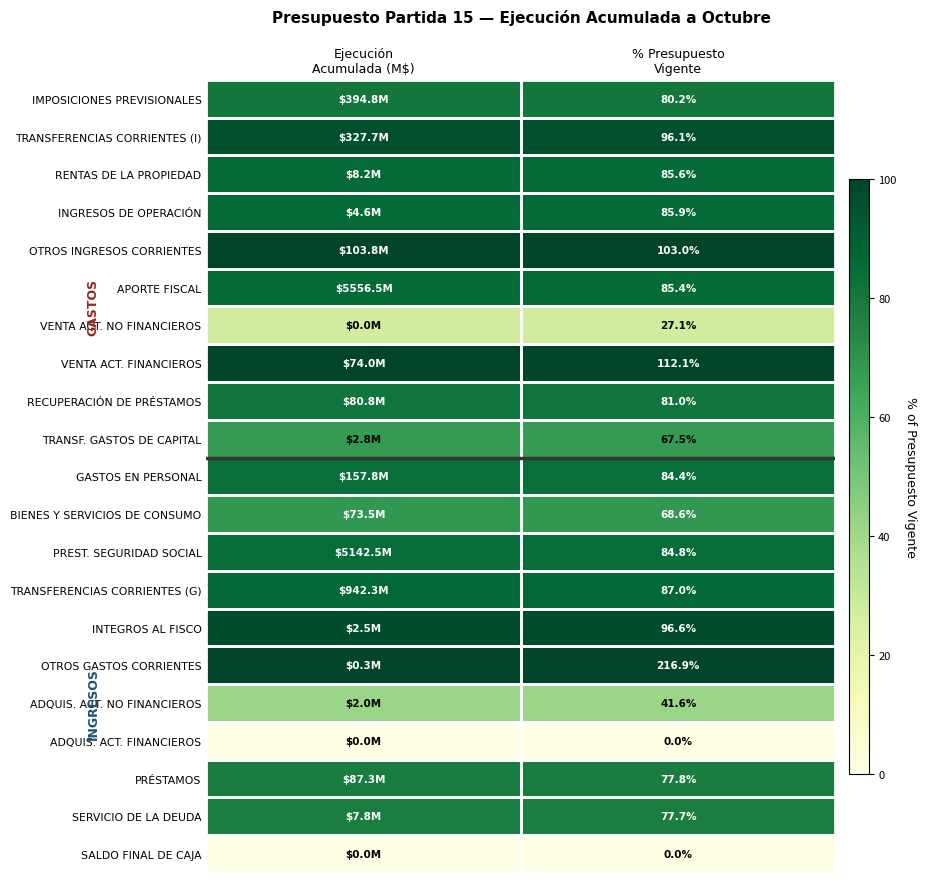

What is the difference between the highest and lowest values at % Presupuesto
Vigente?

216.9